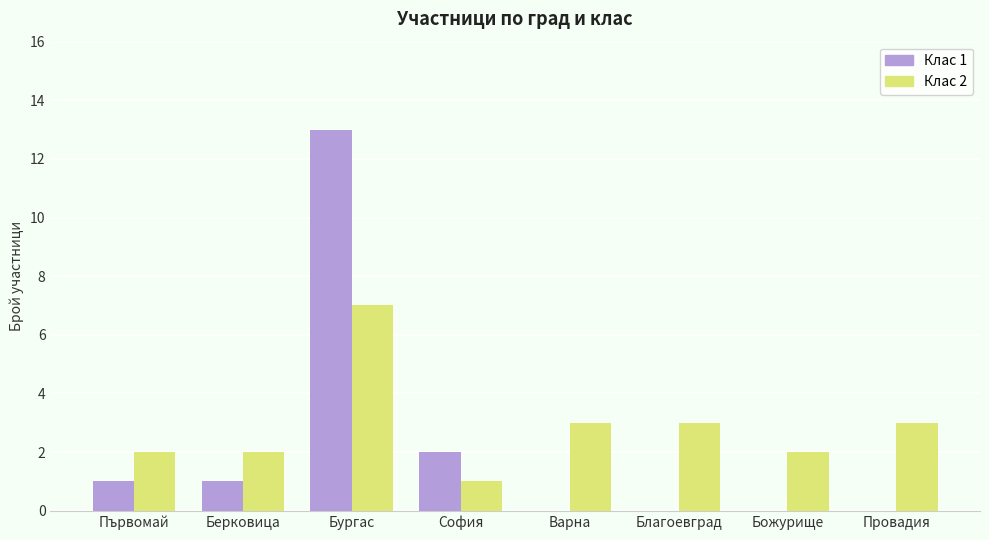

How many distinct data groups are displayed?

2